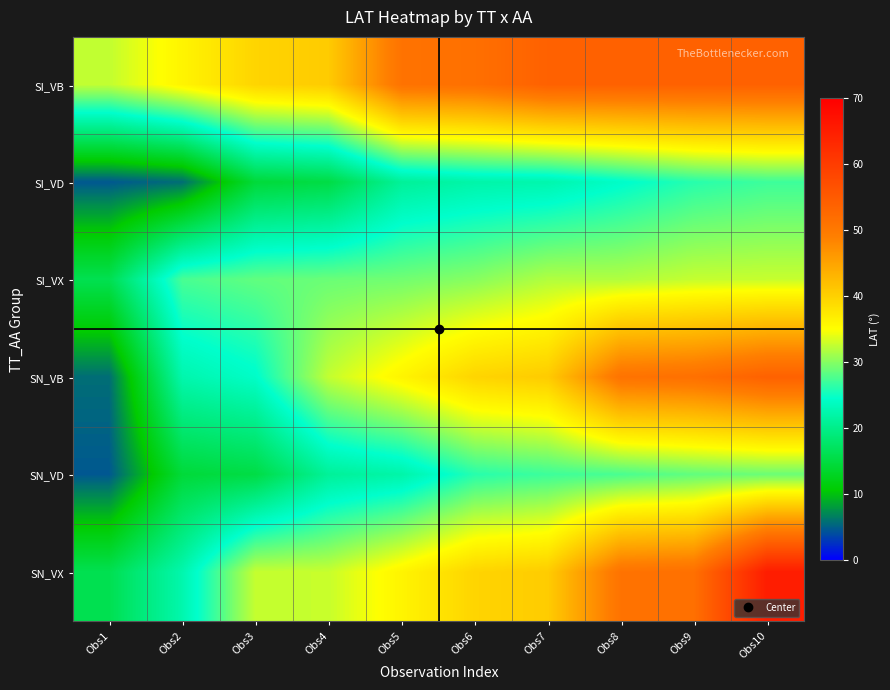

List the series in order of their peak value, highest first.

SN_VX, SI_VB, SN_VB, SI_VX, SN_VD, SI_VD